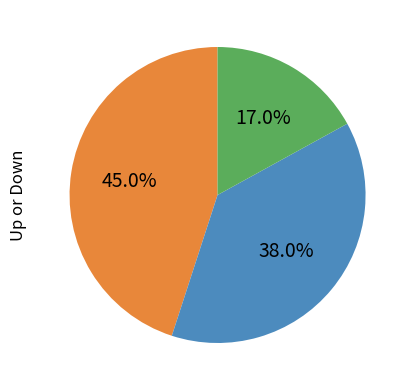

To the nearest percent, what is the difference between the largest and smallest slice percentages?

28%